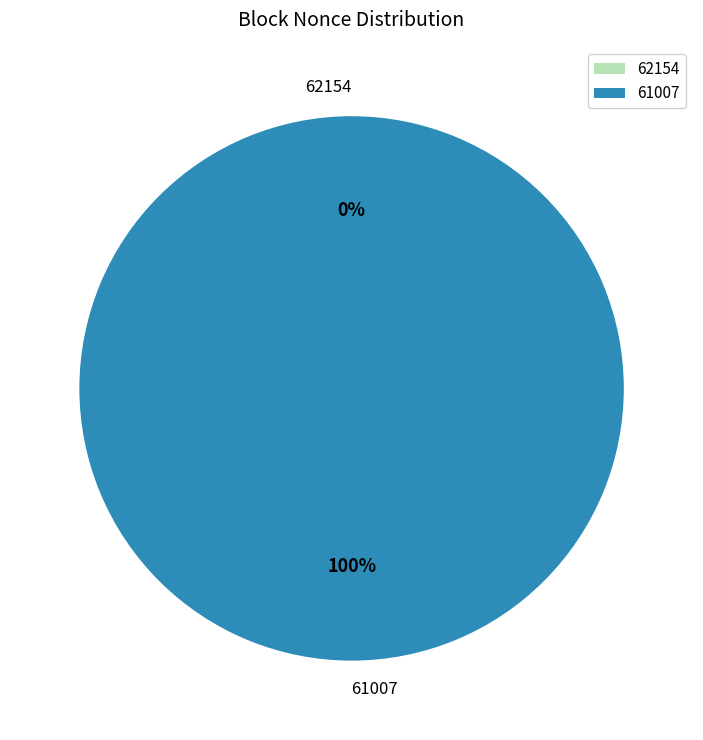

To the nearest percent, what is the combined percentage of 62154 and 61007?

100%